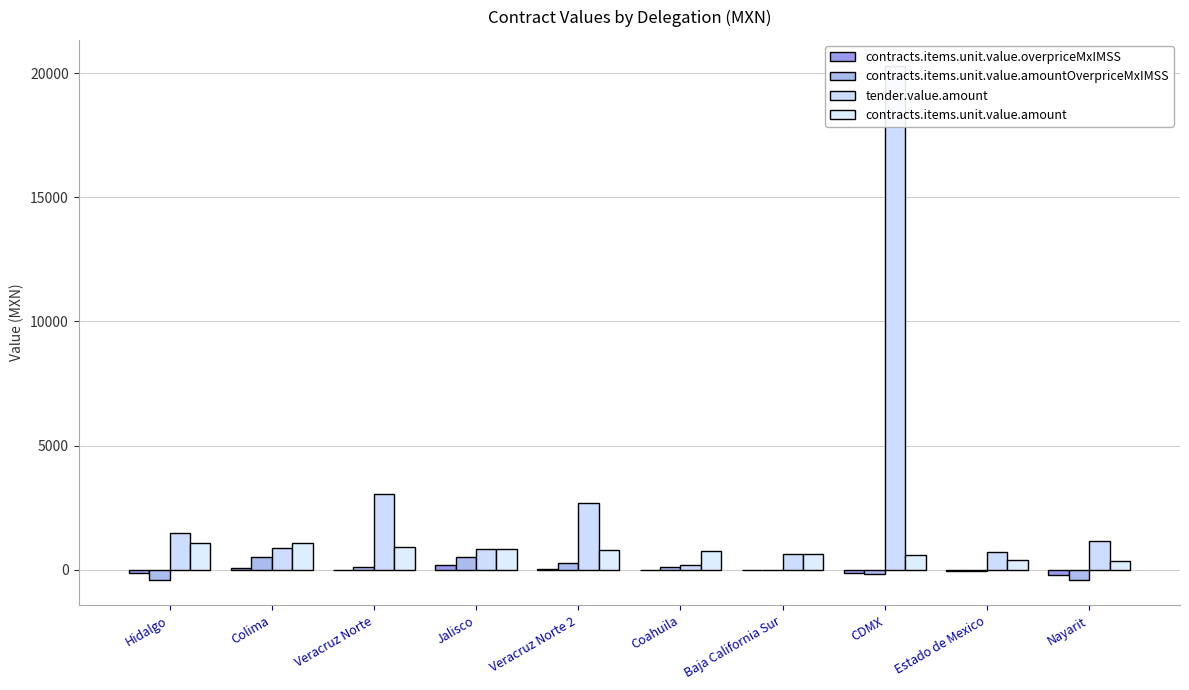

Which label corresponds to the smallest value in the chart?

Nayarit